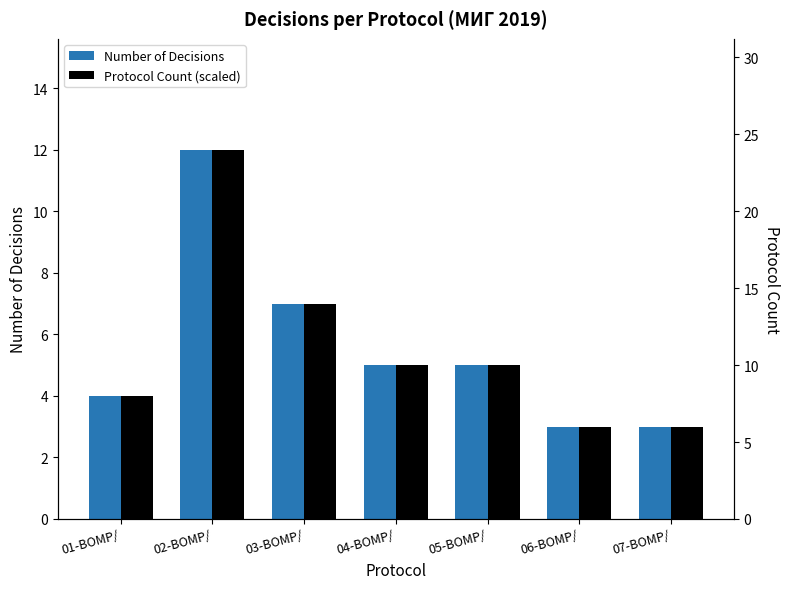

Which series has the largest total across all categories?

Protocol Count (scaled)